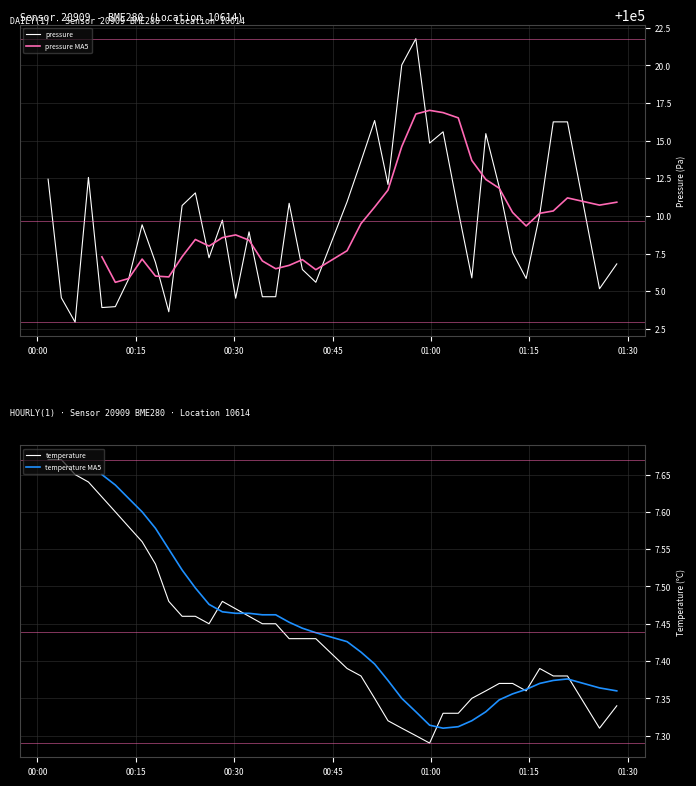

Which series changed the most between 2022-09-29T00:28:12 and 2022-09-29T00:32:16?

pressure